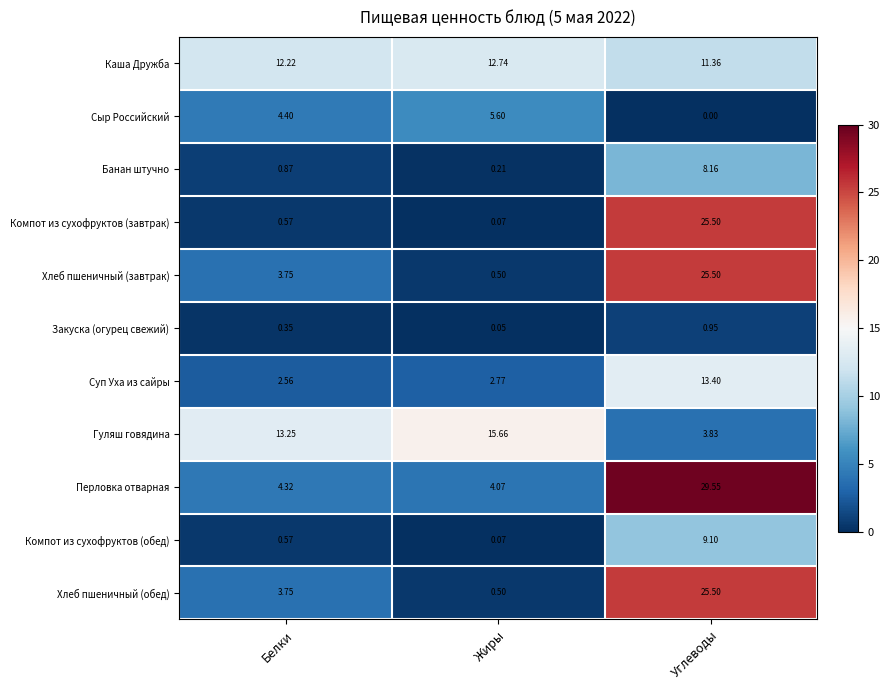

List the labels in order of Суп Уха из сайры value, smallest first.

Белки, Жиры, Углеводы